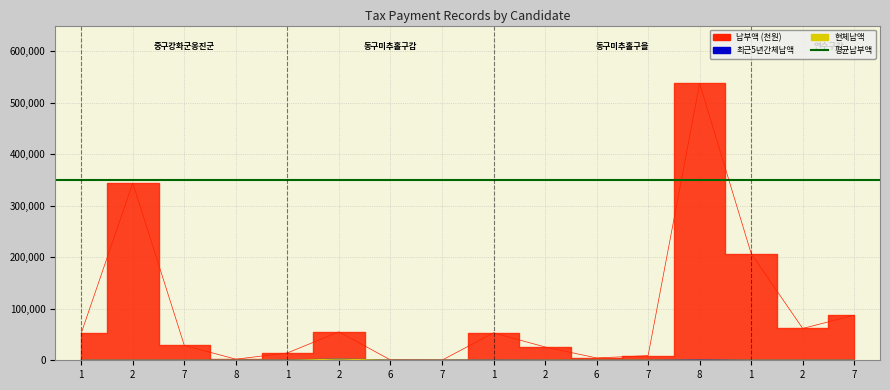

Which series has the largest total across all categories?

납부액